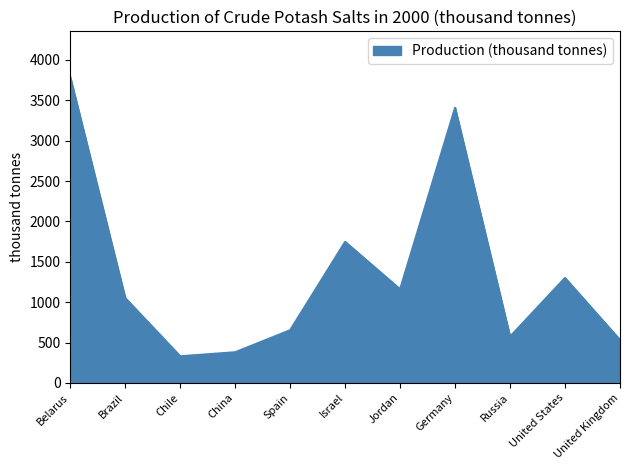

What is the ratio of the value at Belarus to the value at China?

10.0